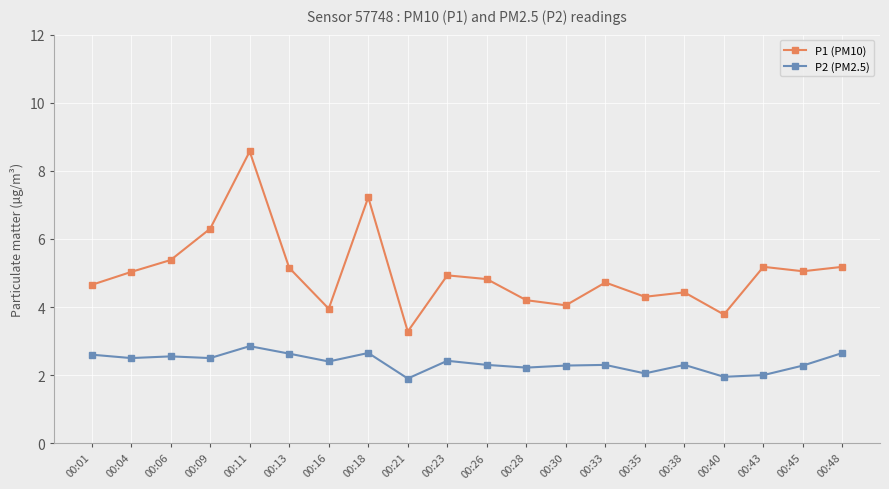

What are all the series names shown in the legend?

P1 (PM10), P2 (PM2.5)